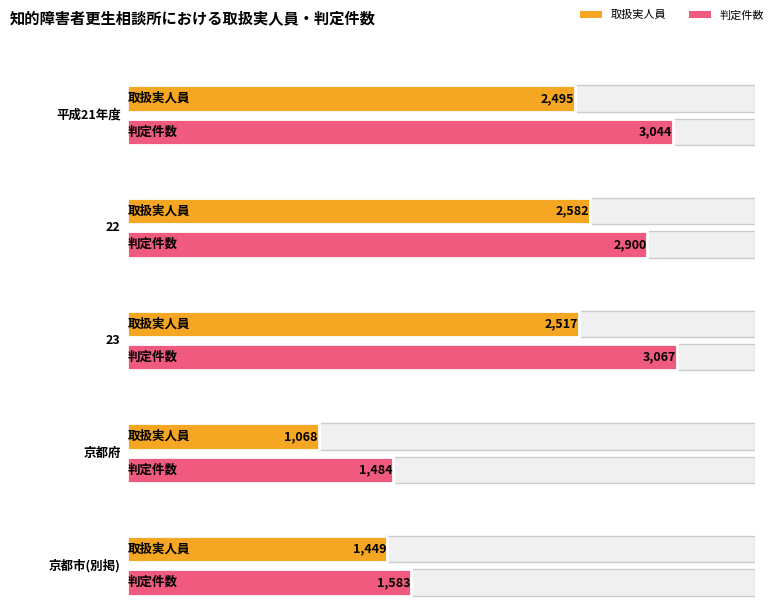

Read the 取扱実人員 value at 平成21年度.

2495